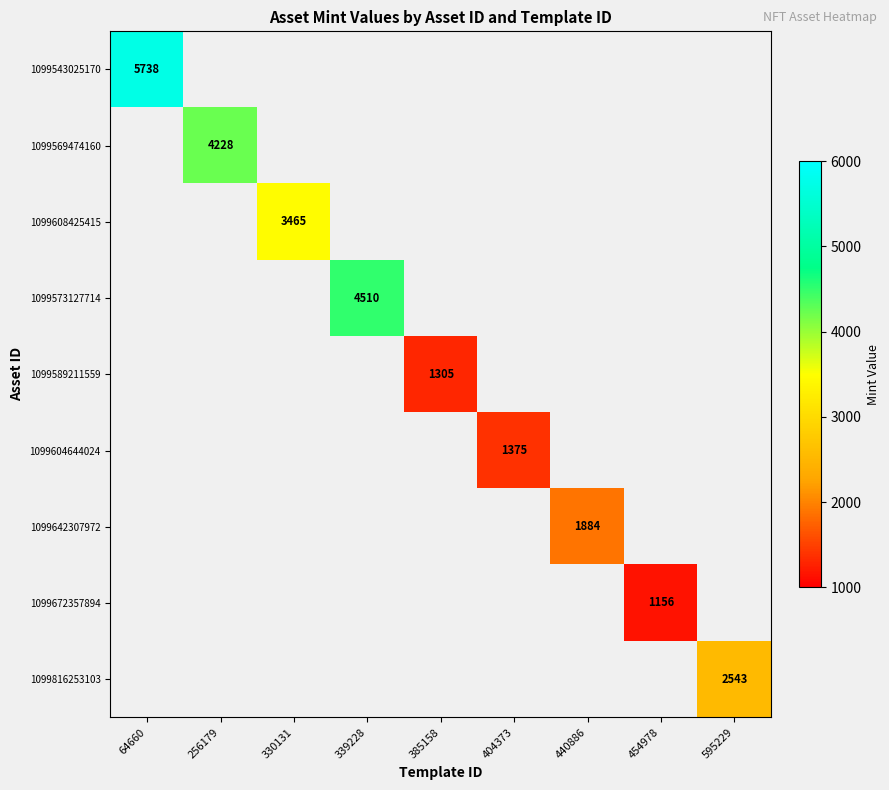

The 1099589211559 series shows 1772 at 385158. True or false?

False